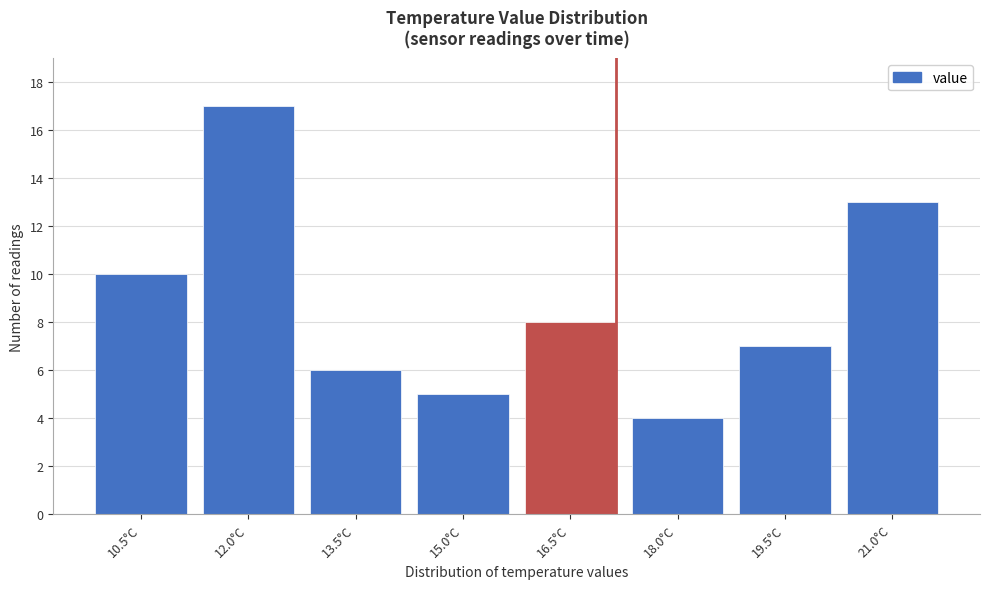

Reading left to right, transcribe all the data shown in this chart.

10	17	6	5	8	4	7	13